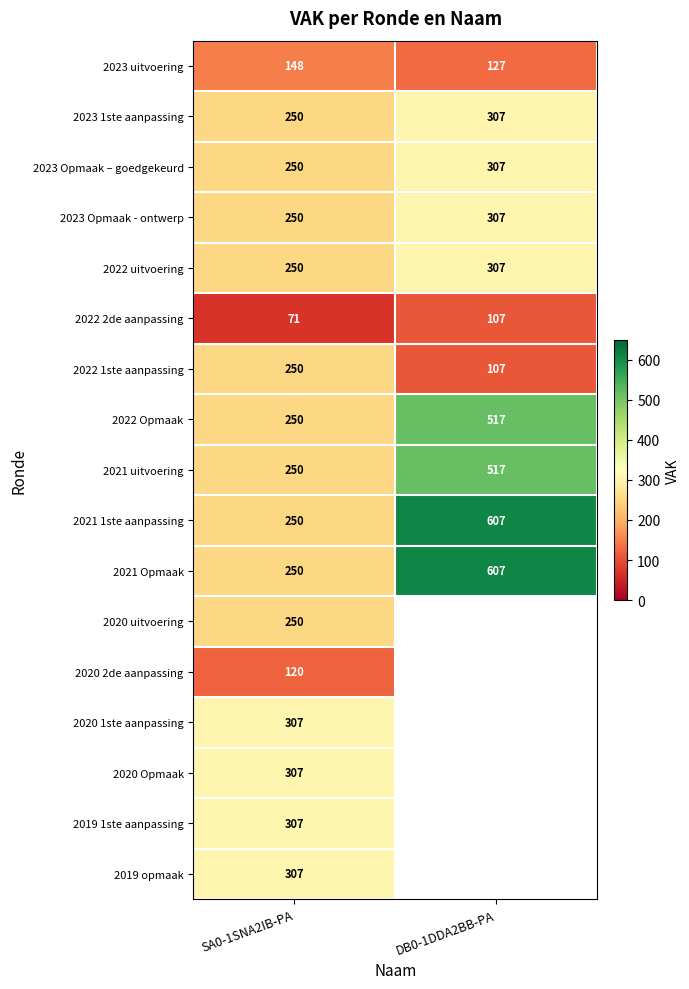

What value does the 2023 1ste aanpassing series have at SA0-1SNA2IB-PA, to the nearest 5?

250